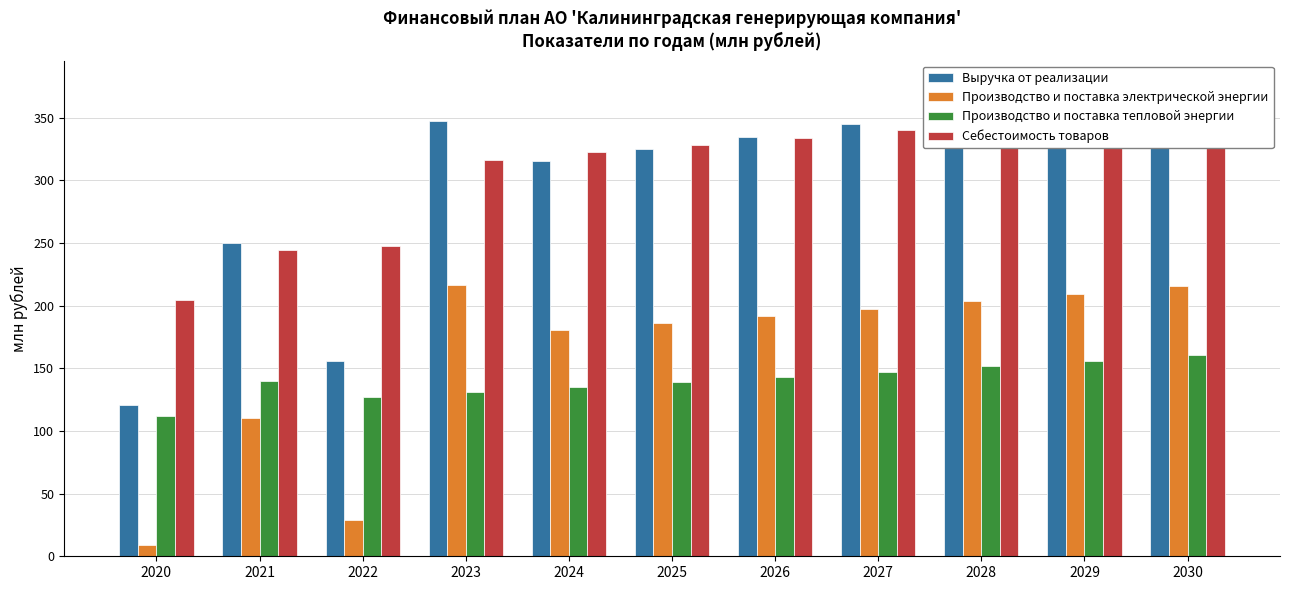

What is the spread (max minus min) of values at 2021?

140.0